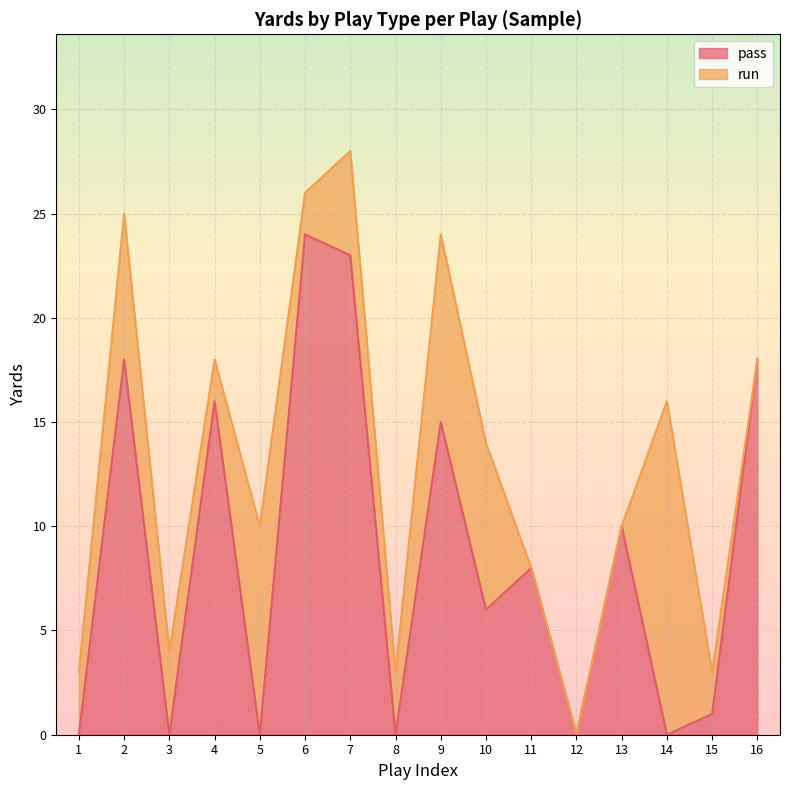

Is it true that the value at 11 is 4?

False